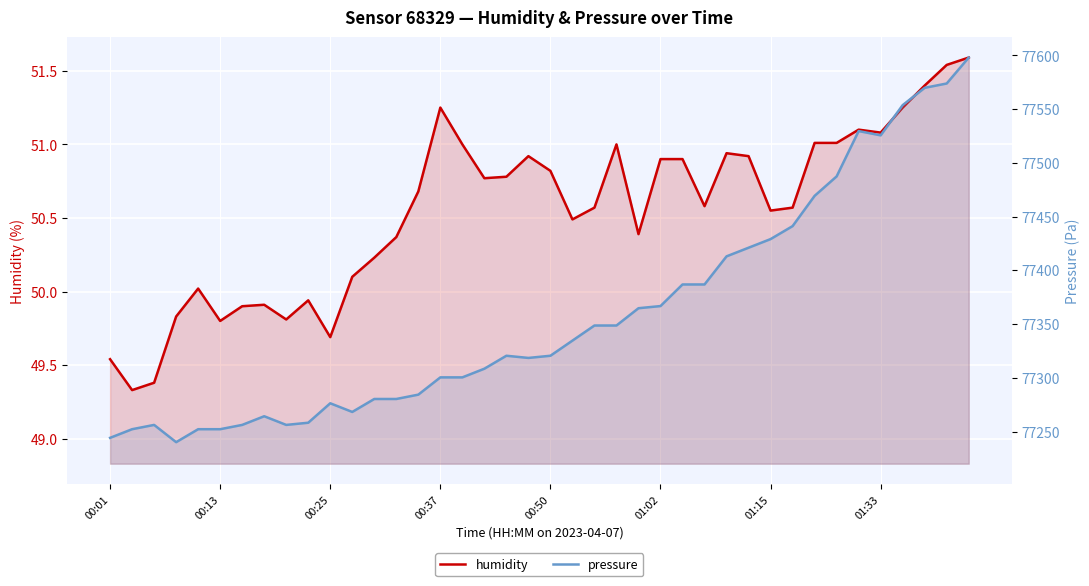

What is the total value across all series at 8?

77306.0